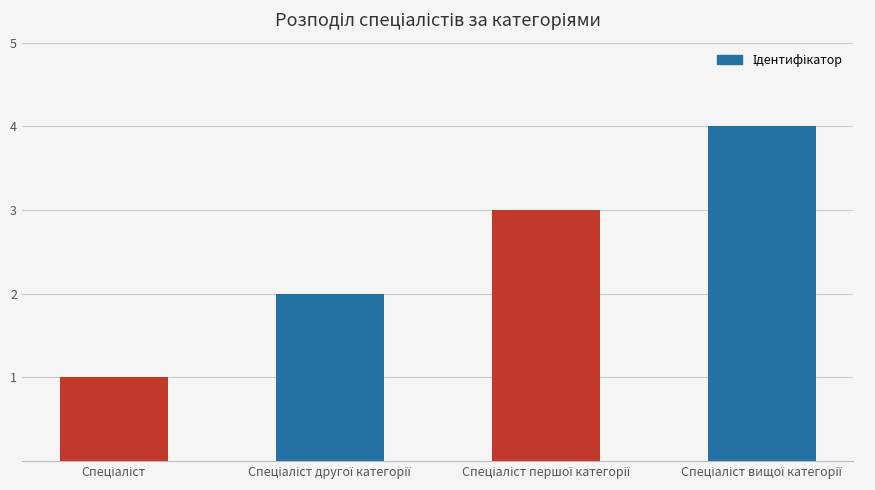

What is the maximum value shown in the chart?

4